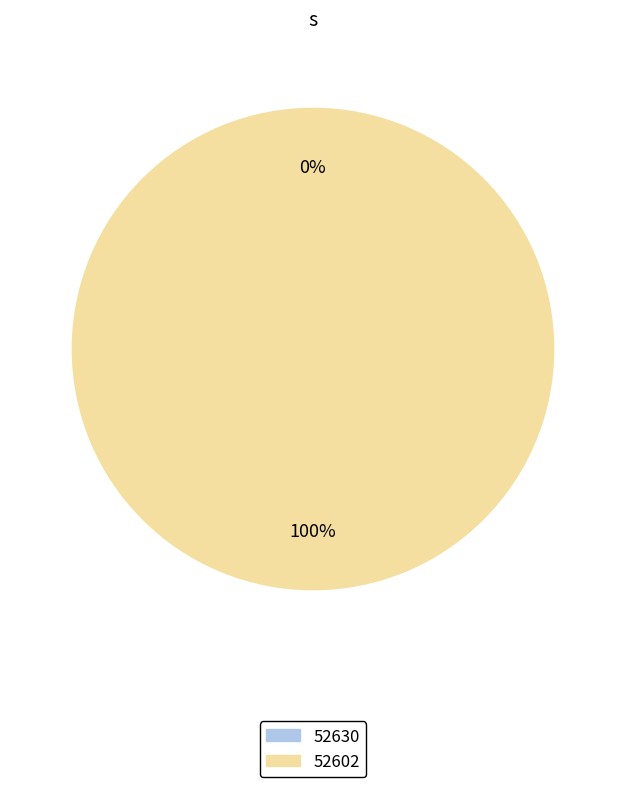

How many segments does this pie chart have?

2